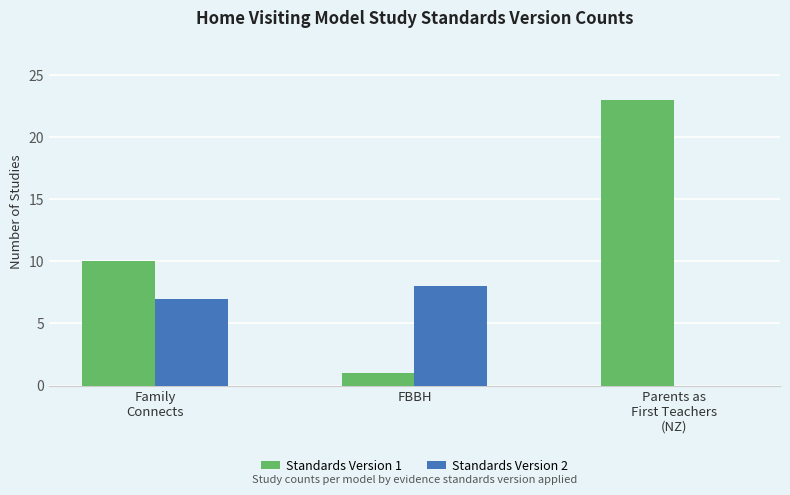

What is the sum of all Standards Version 2 values?

15